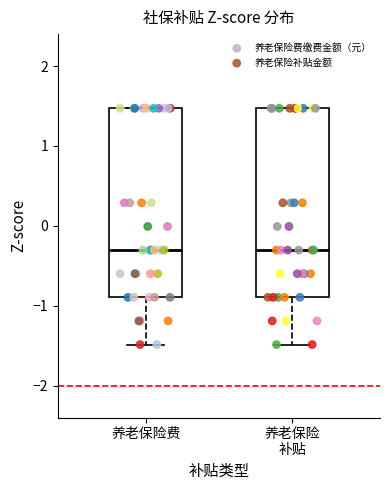

Reading left to right, read every box against the y-axis: the position of its median line, the range the box covers, and the ends of its whiskers. The values are not printed on the chart, so give them approximately, as read against the axis.

养老保险费: median -0.3, box -0.9 to 1.5, whiskers -1.5 to 1.5
养老保险 补贴: median -0.3, box -0.9 to 1.5, whiskers -1.5 to 1.5